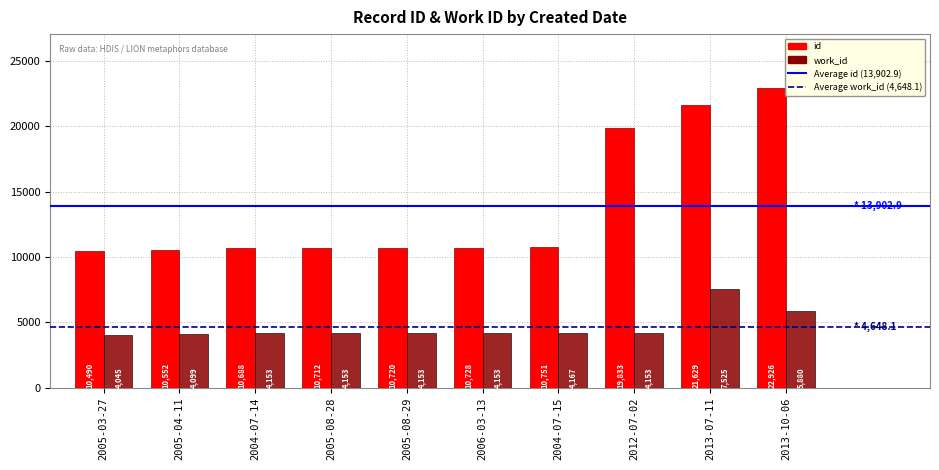

What is the label of the 3rd bar from the left?

2004-07-14